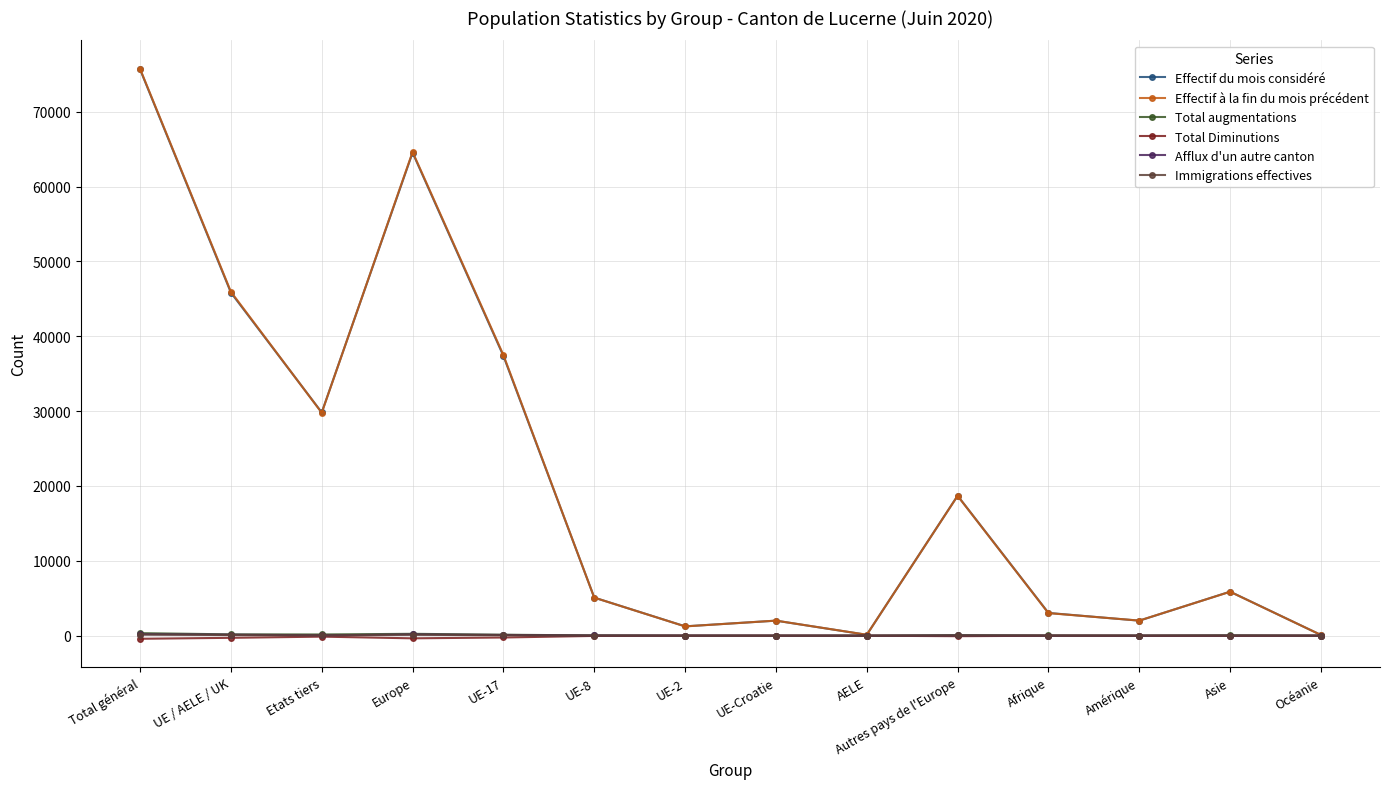

What is the total value across all series at Autres pays de l'Europe?

37447